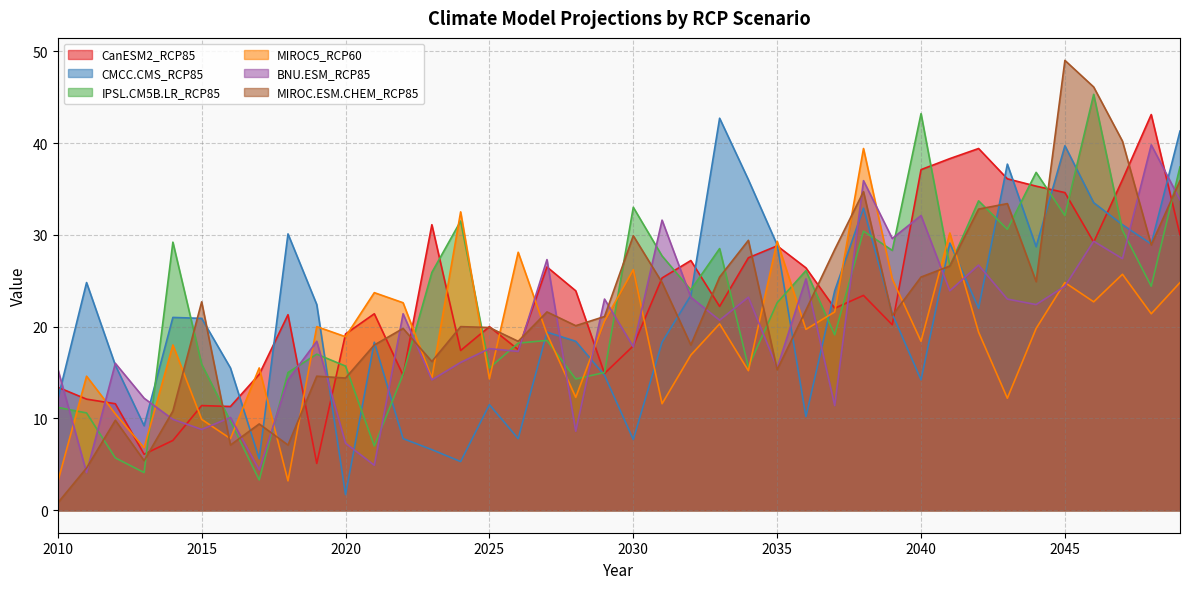

Reading left to right, transcribe all the data shown in this chart.

CanESM2_RCP85: 2010=13.4	2011=12.1	2012=11.6	2013=6.1	2014=7.6	2015=11.4	2016=11.3	2017=14.8	2018=21.3	2019=5.1	2020=19.2	2021=21.4	2022=14.7	2023=31.1	2024=17.4	2025=20.0	2026=17.5	2027=26.5	2028=23.9	2029=14.9	2030=17.9	2031=25.3	2032=27.2	2033=22.2	2034=27.5	2035=28.8	2036=26.4	2037=22.0	2038=23.4	2039=20.2	2040=37.1	2041=38.3	2042=39.4	2043=36.1	2044=35.3	2045=34.6	2046=29.2	2047=36.0	2048=43.1	2049=30.0
CMCC.CMS_RCP85: 2010=12.1	2011=24.8	2012=15.8	2013=9.2	2014=21.0	2015=20.9	2016=15.5	2017=5.6	2018=30.1	2019=22.4	2020=1.7	2021=18.3	2022=7.8	2023=6.6	2024=5.3	2025=11.5	2026=7.8	2027=19.4	2028=18.4	2029=14.7	2030=7.7	2031=18.3	2032=23.4	2033=42.7	2034=36.0	2035=28.9	2036=10.2	2037=23.9	2038=32.9	2039=21.4	2040=14.2	2041=29.1	2042=22.0	2043=37.7	2044=28.7	2045=39.7	2046=33.5	2047=31.1	2048=29.0	2049=41.3
IPSL.CM5B.LR_RCP85: 2010=11.2	2011=10.6	2012=5.7	2013=4.1	2014=29.2	2015=15.9	2016=9.7	2017=3.3	2018=15.0	2019=17.0	2020=15.7	2021=7.0	2022=14.8	2023=25.9	2024=31.5	2025=15.5	2026=18.2	2027=18.5	2028=14.3	2029=15.0	2030=33.0	2031=27.7	2032=24.0	2033=28.5	2034=15.6	2035=22.6	2036=26.1	2037=19.1	2038=30.4	2039=28.3	2040=43.2	2041=26.6	2042=33.7	2043=30.6	2044=36.8	2045=32.1	2046=45.3	2047=30.5	2048=24.4	2049=37.4
MIROC5_RCP60: 2010=3.1	2011=14.6	2012=10.5	2013=6.8	2014=18.0	2015=9.9	2016=7.8	2017=15.5	2018=3.2	2019=20.0	2020=18.9	2021=23.7	2022=22.6	2023=14.4	2024=32.5	2025=14.3	2026=28.1	2027=19.2	2028=12.3	2029=20.6	2030=26.2	2031=11.6	2032=16.9	2033=20.3	2034=15.2	2035=29.3	2036=19.7	2037=21.6	2038=39.4	2039=25.2	2040=18.4	2041=30.2	2042=19.4	2043=12.2	2044=19.8	2045=24.8	2046=22.7	2047=25.7	2048=21.4	2049=24.8
BNU.ESM_RCP85: 2010=15.4	2011=4.1	2012=16.0	2013=12.2	2014=9.9	2015=8.8	2016=10.1	2017=4.4	2018=14.2	2019=18.4	2020=7.3	2021=4.9	2022=21.4	2023=14.2	2024=16.1	2025=17.6	2026=17.3	2027=27.3	2028=8.6	2029=23.0	2030=17.8	2031=31.6	2032=23.2	2033=20.7	2034=23.2	2035=15.5	2036=25.2	2037=11.4	2038=35.9	2039=29.6	2040=32.1	2041=23.9	2042=26.7	2043=23.0	2044=22.4	2045=24.4	2046=29.3	2047=27.4	2048=39.8	2049=33.8
MIROC.ESM.CHEM_RCP85: 2010=0.8	2011=4.6	2012=9.8	2013=5.4	2014=10.8	2015=22.7	2016=7.1	2017=9.4	2018=7.1	2019=14.6	2020=14.4	2021=18.0	2022=19.8	2023=16.2	2024=20.0	2025=19.9	2026=18.4	2027=21.6	2028=20.1	2029=21.1	2030=29.9	2031=24.8	2032=18.0	2033=25.4	2034=29.4	2035=15.3	2036=21.8	2037=28.4	2038=34.7	2039=21.2	2040=25.4	2041=26.6	2042=32.8	2043=33.4	2044=24.9	2045=49.0	2046=46.1	2047=40.2	2048=28.9	2049=35.9